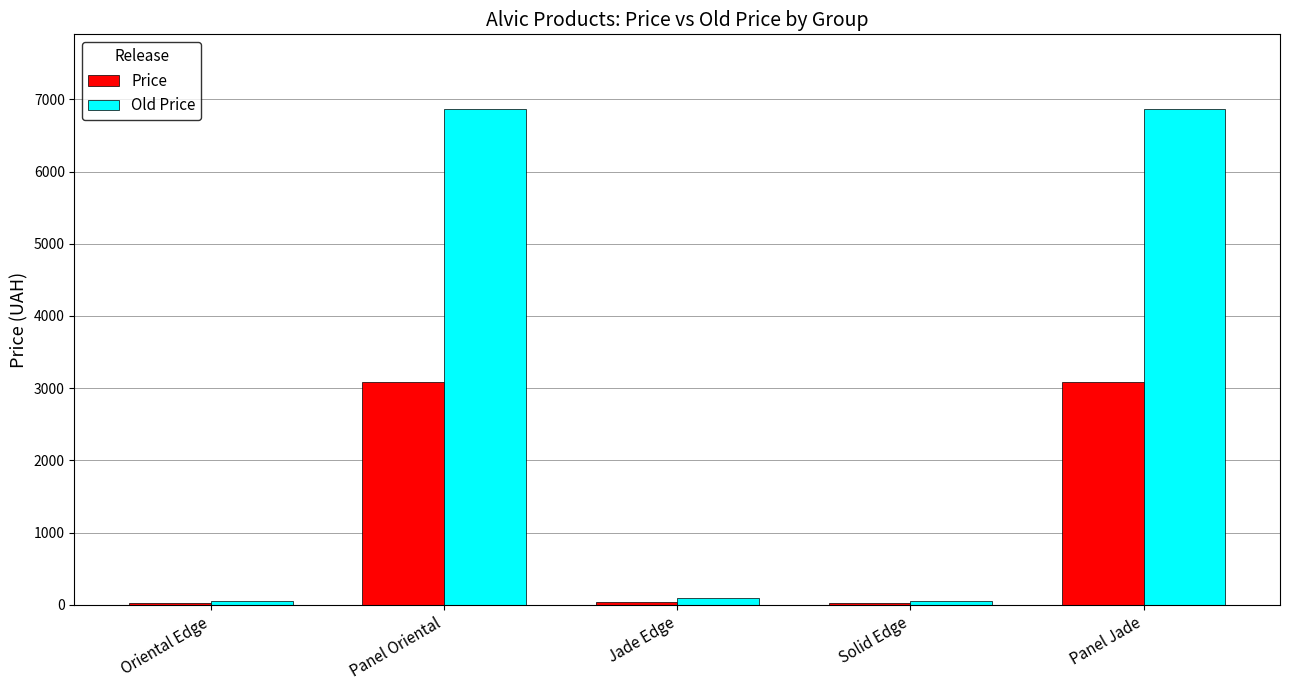

What is the approximate value of Price at Panel Oriental?

3091.2